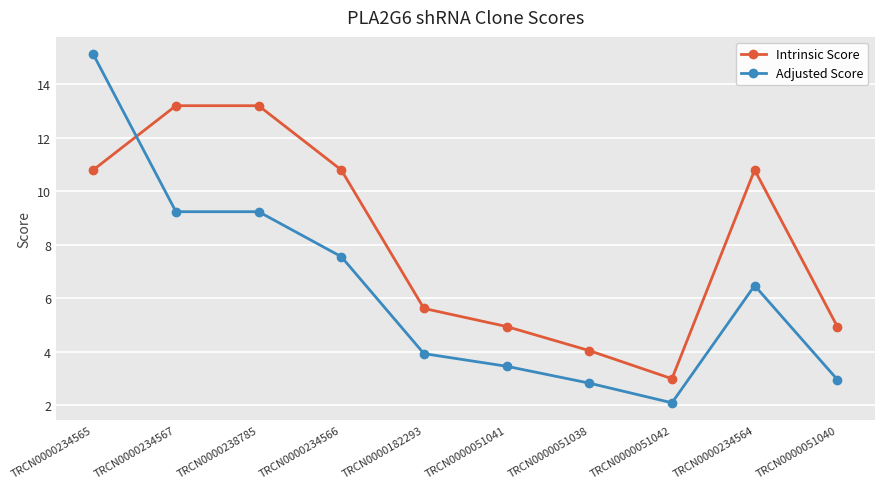

What are all the series names shown in the legend?

Intrinsic Score, Adjusted Score